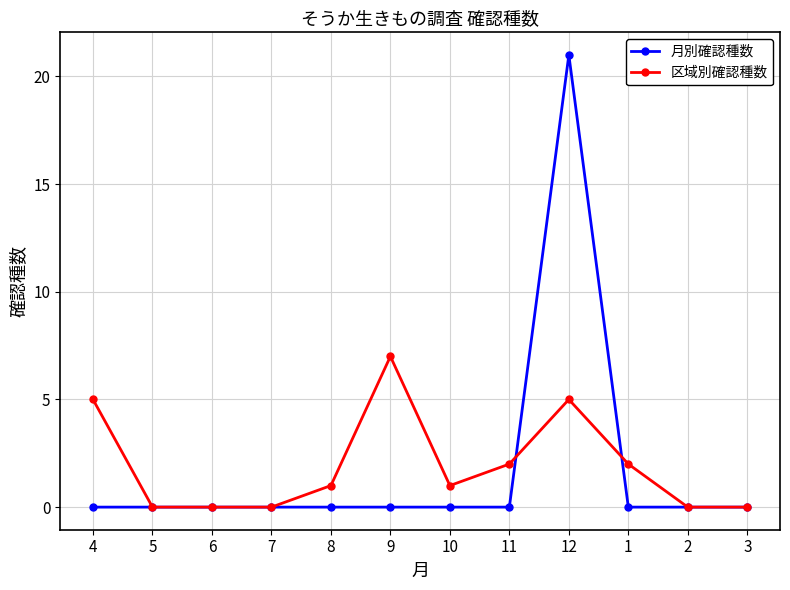

How many lines are shown in the chart?

2